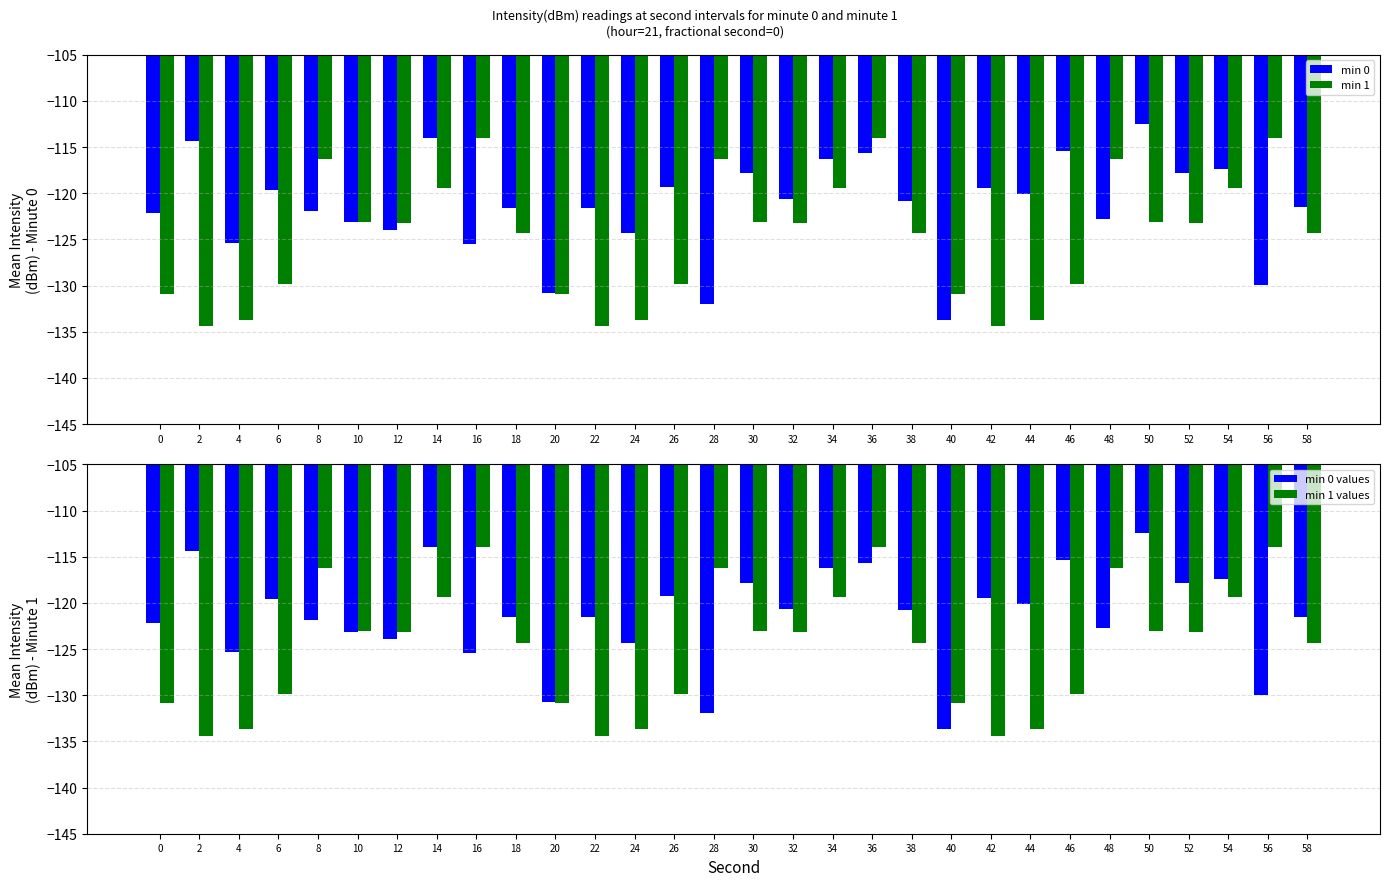

How many groups of bars are there?

30